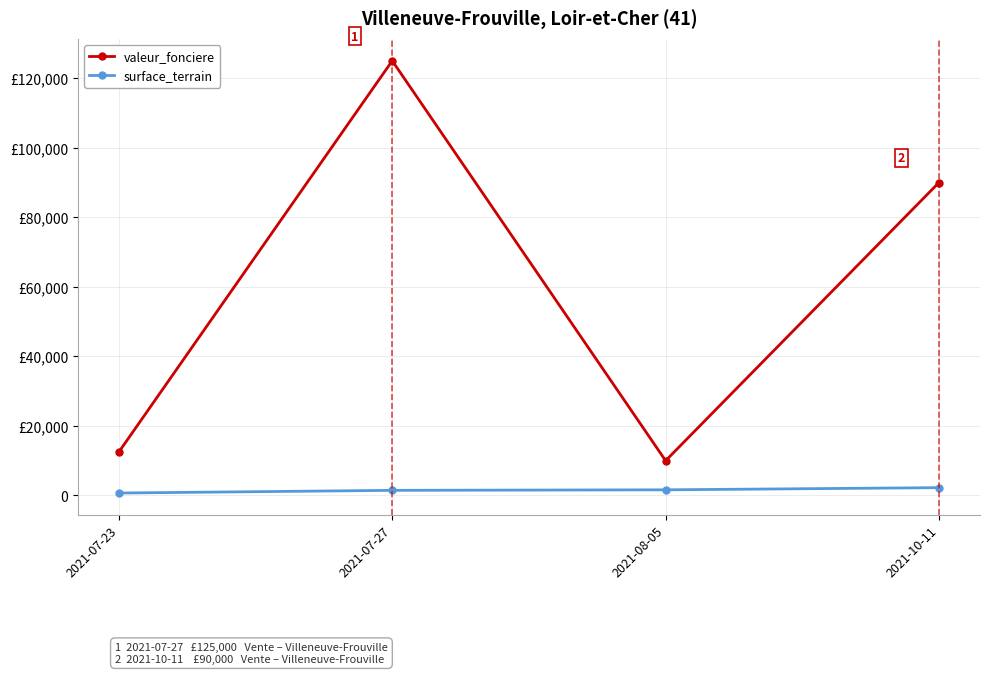

At how many categories does at least one series exceed 110041?

1